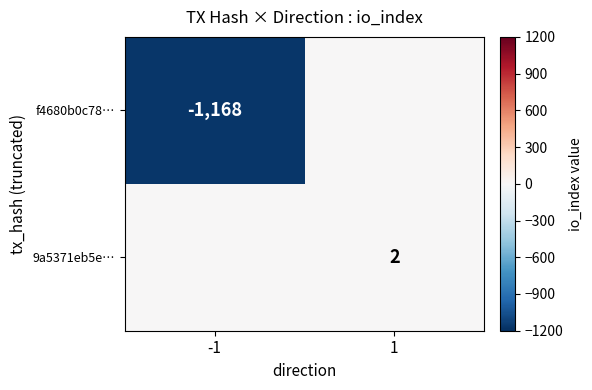

The 9a5371eb5e… series shows 2 at 1. True or false?

True